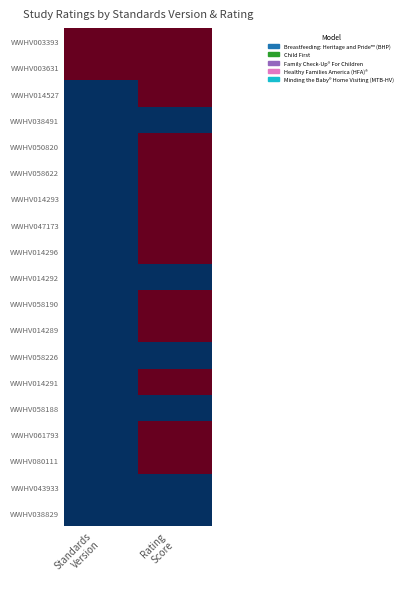

What is the total value across all series at Rating
Score?

7.0